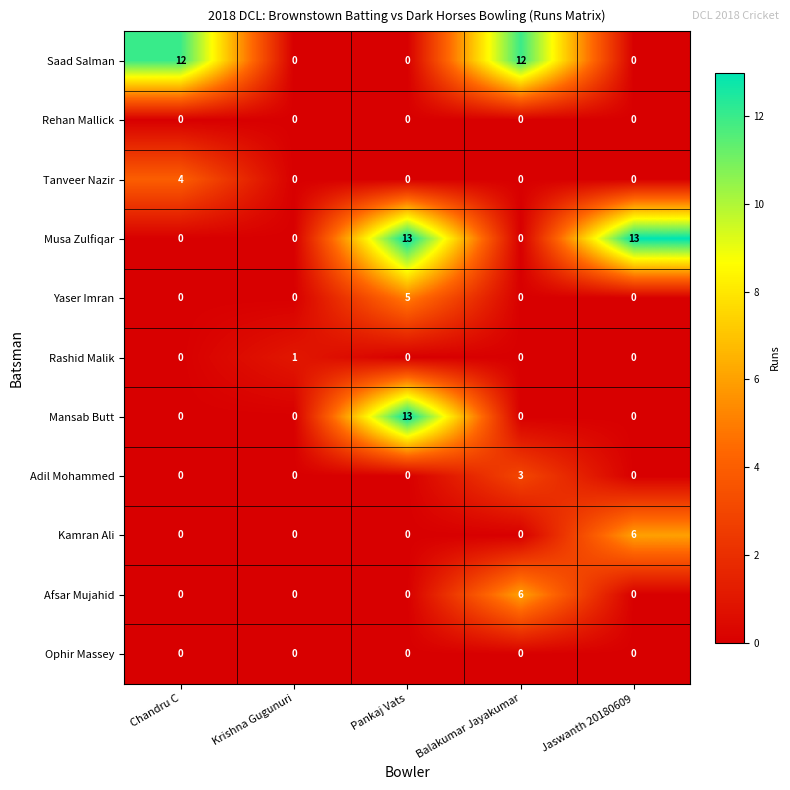

What is the difference between the maximum and minimum values in the Mansab Butt series?

13